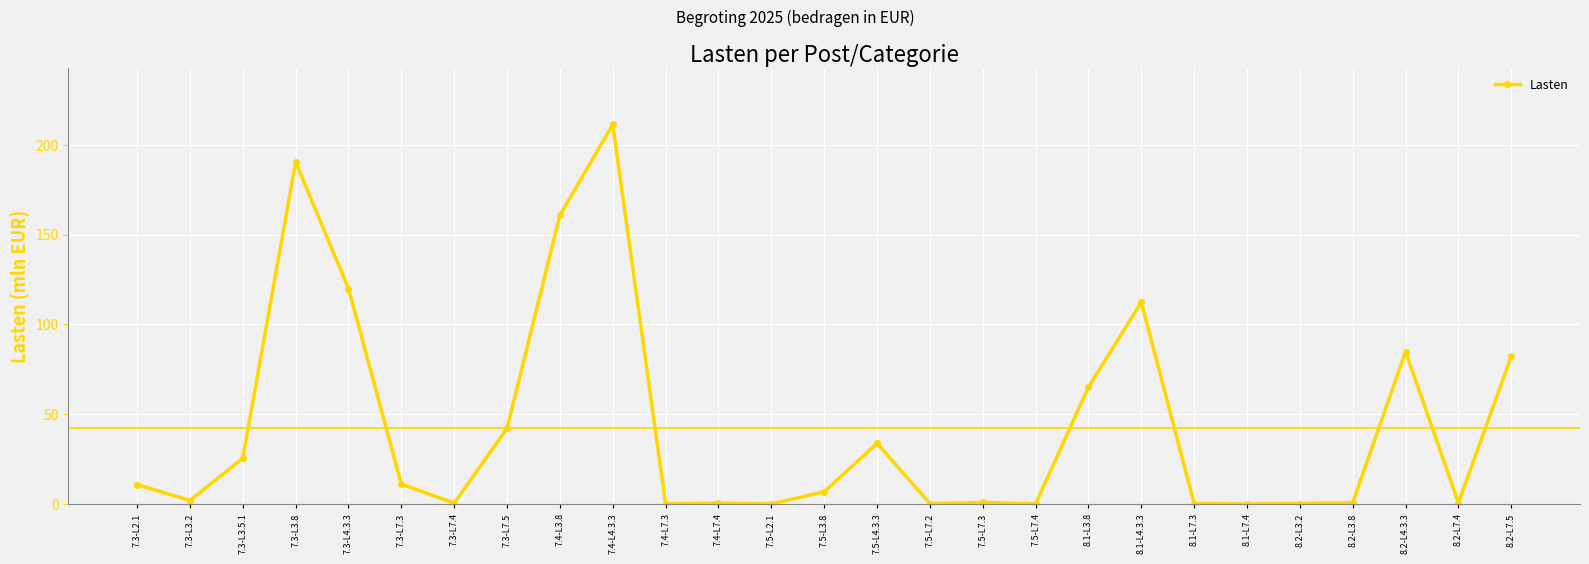

The value at 7.3-L7.5 is 71.6. True or false?

False